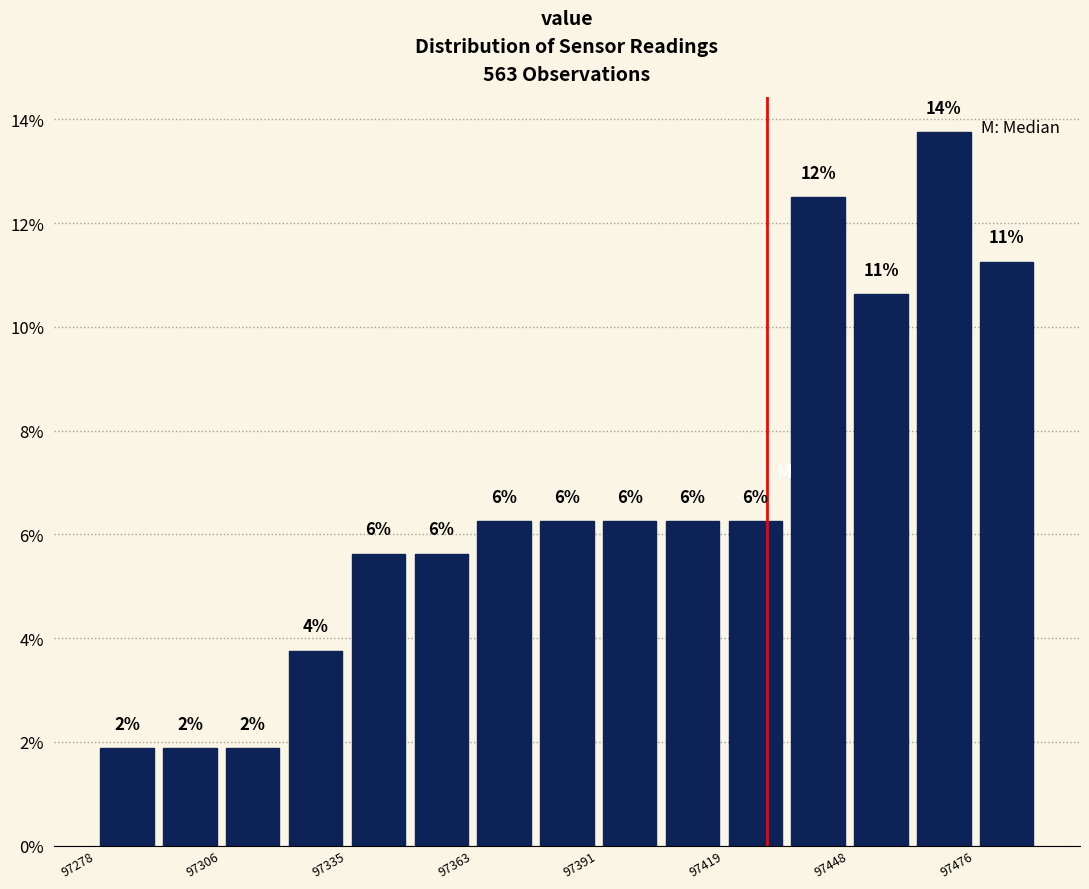

Read against the x-axis, roughly where is the centre of the tallest bar?

97470